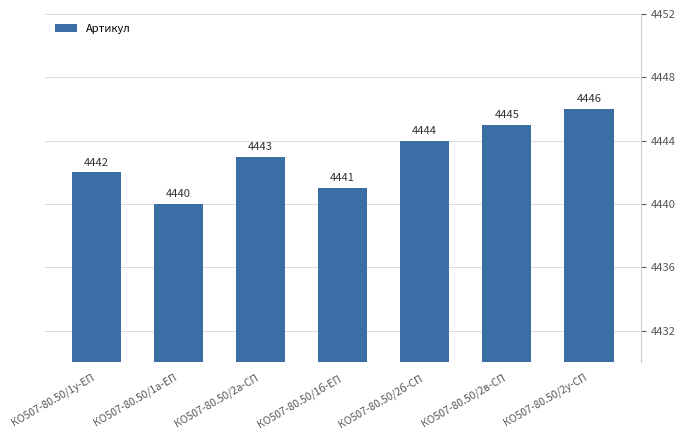

Reading right to left, transcribe all the data shown in this chart.

4446	4445	4444	4441	4443	4440	4442